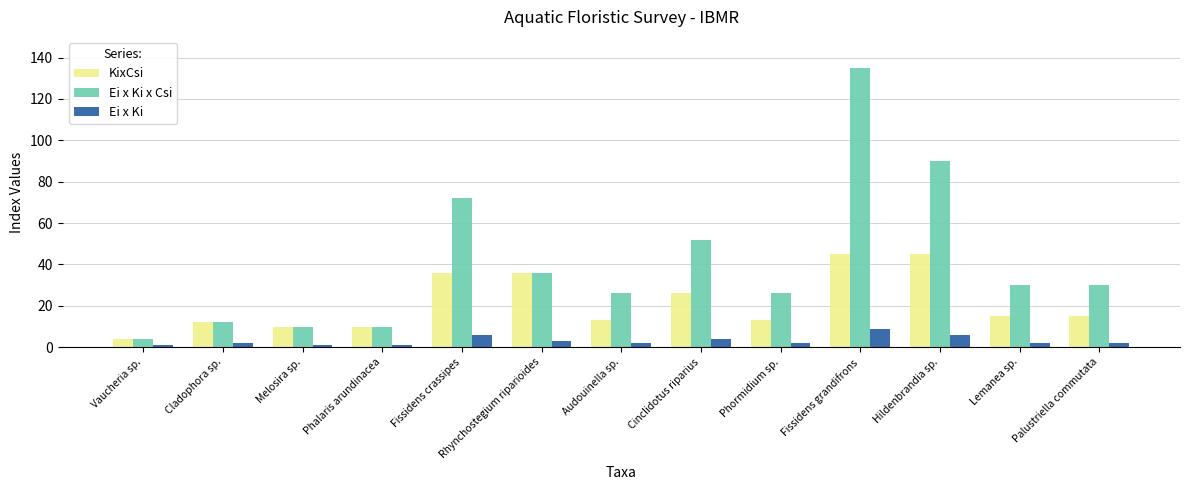

Rank the series by their maximum value, from highest to lowest.

Ei x Ki x Csi, KixCsi, Ei x Ki